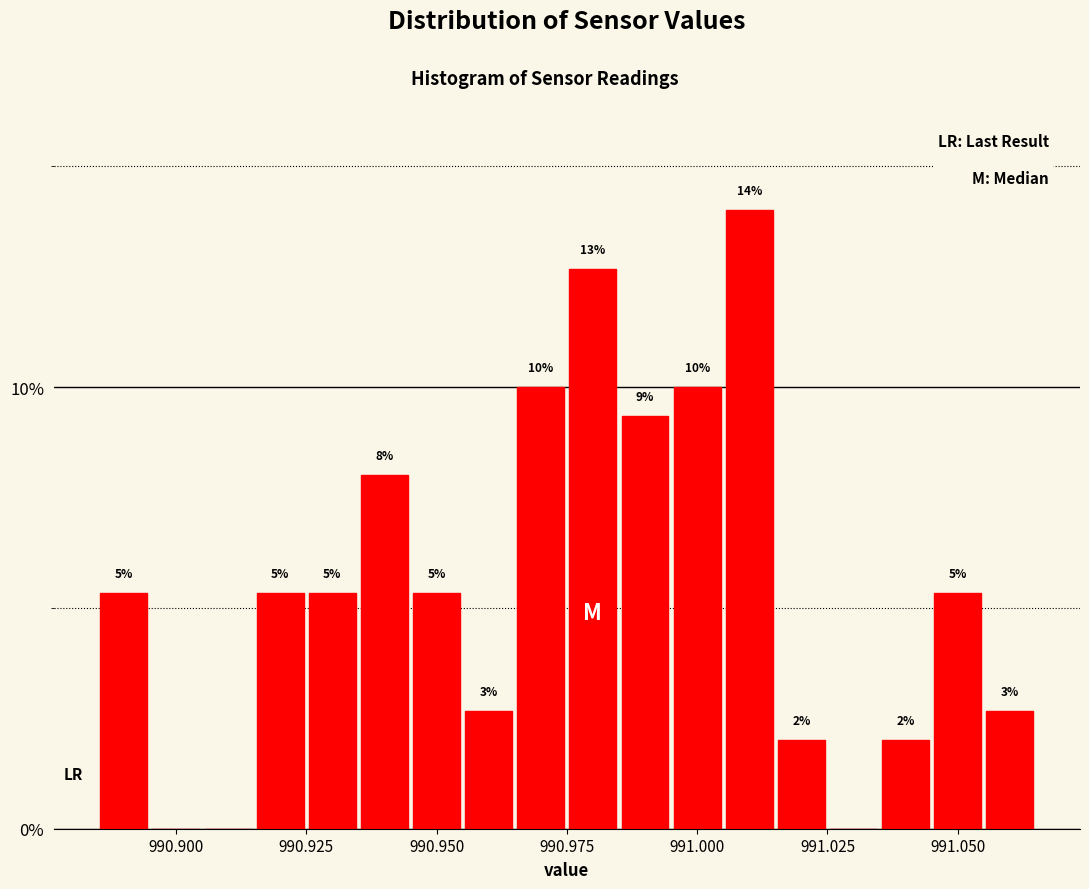

Around what value on the x-axis is the tallest bar? Give the approximate position of its centre, as read against the axis.

991.010